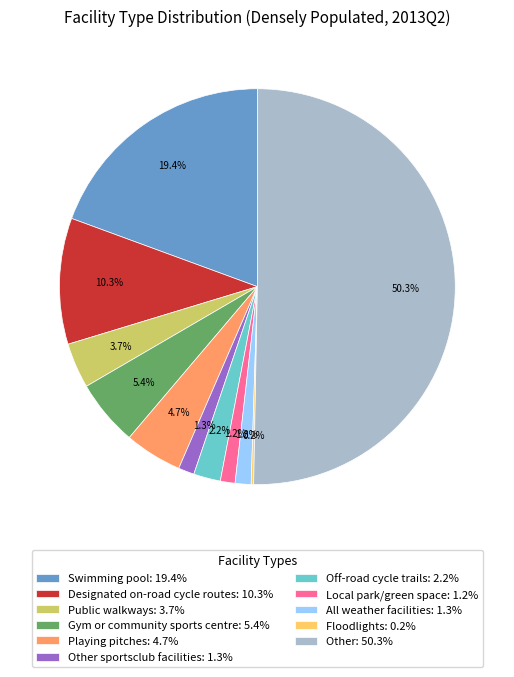

Combined, do Local park/green space: 1.2% and Playing pitches: 4.7% account for over 50%?

No